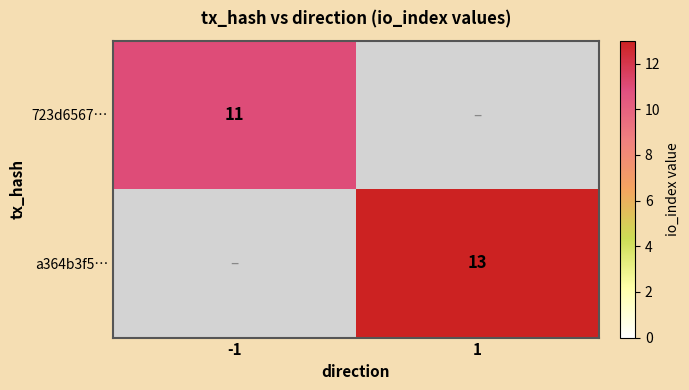

Is it true that 723d6567… equals 11 at -1?

True